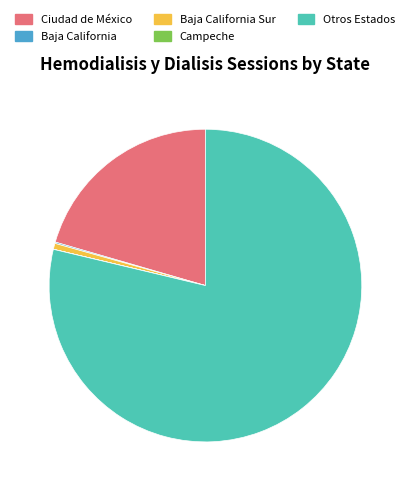

Which category accounts for the majority?

Otros Estados